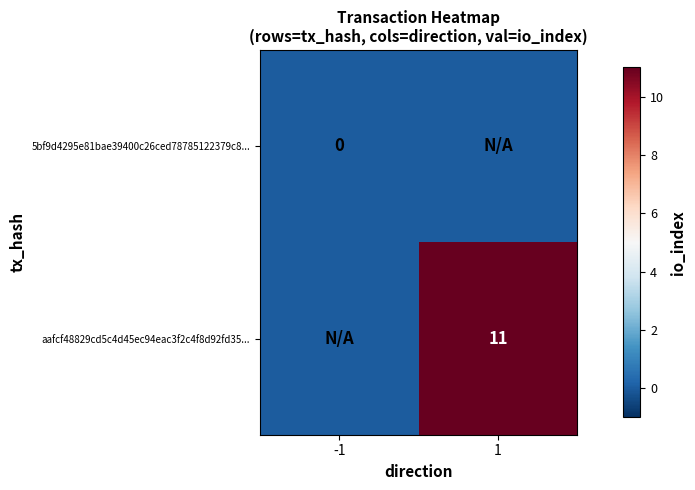

Which series has the largest total across all categories?

aafcf48829cd5c4d45ec94eac3f2c4f8d92fd35...